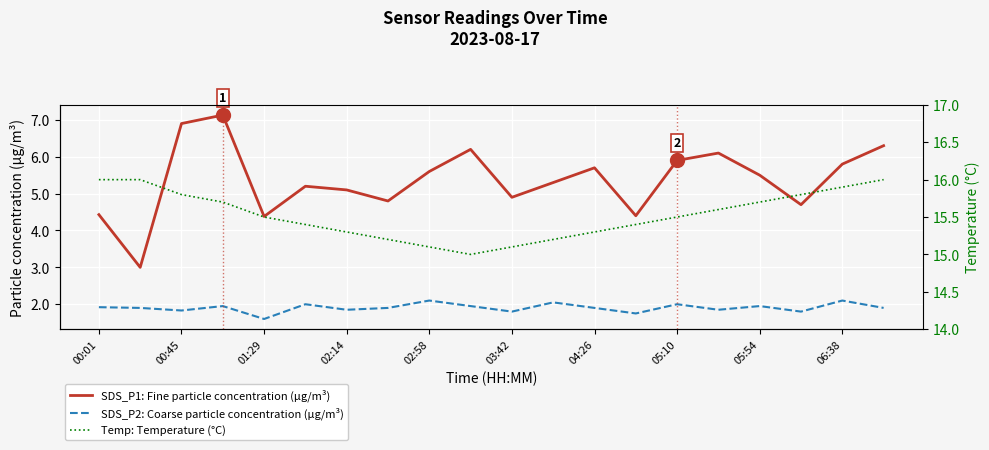

At which label does SDS_P1: Fine particle concentration (µg/m³) first exceed 5?

00:45